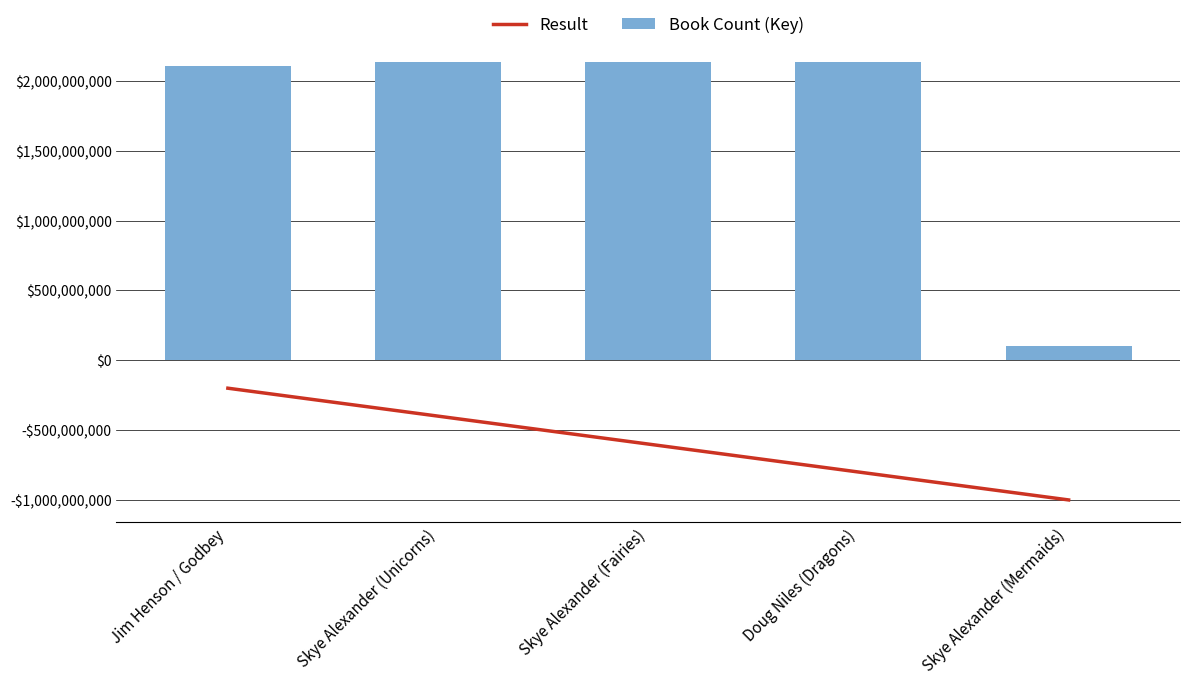

What is the label of the 3rd bar from the left?

Skye Alexander (Fairies)